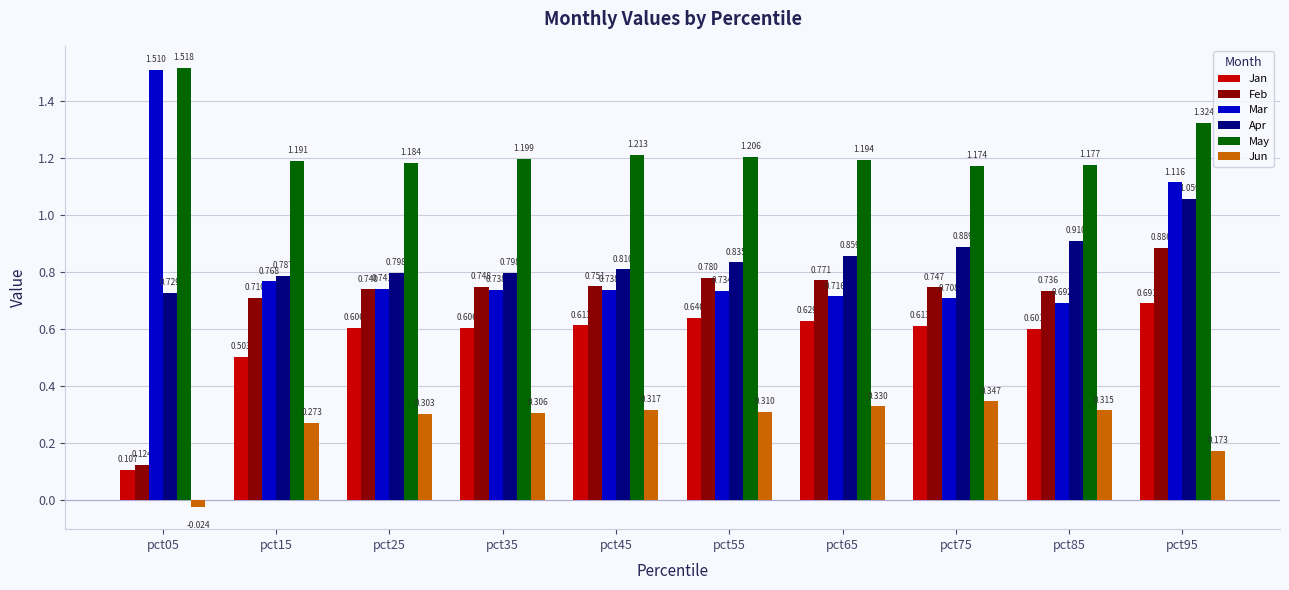

Rank the series by their maximum value, from lowest to highest.

Jun, Jan, Feb, Apr, Mar, May